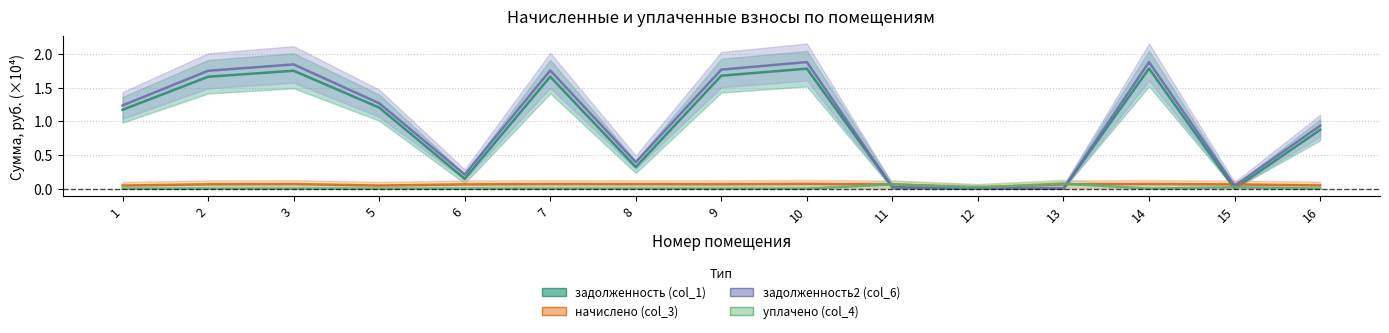

How many times do задолженность (col_1) and начислено (col_3) cross each other?

4